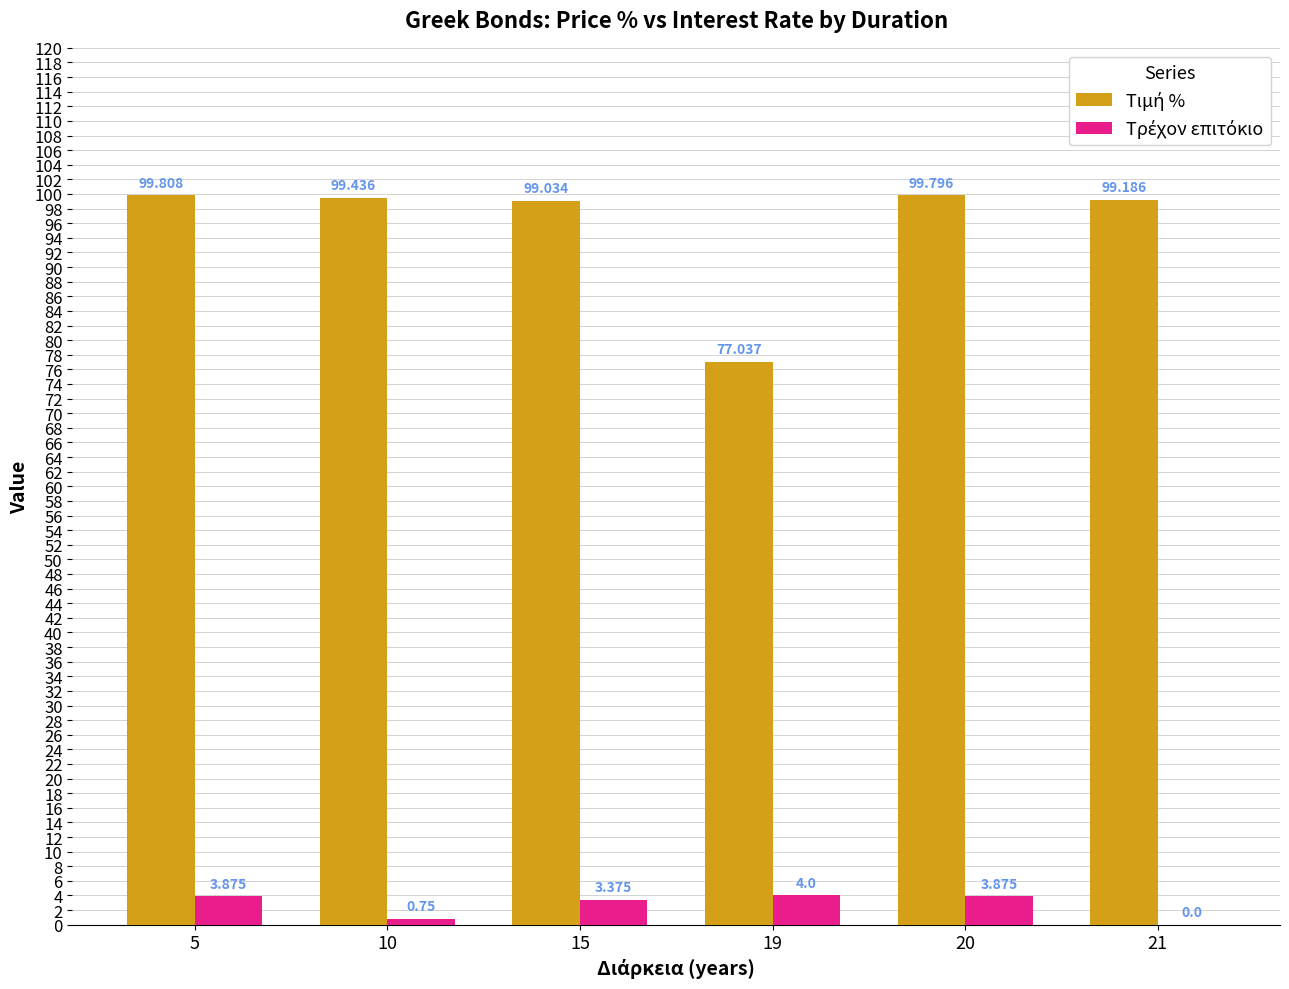

Is the value of Τιμή % at 5 greater than the value of Τρέχον επιτόκιο at 10?

Yes